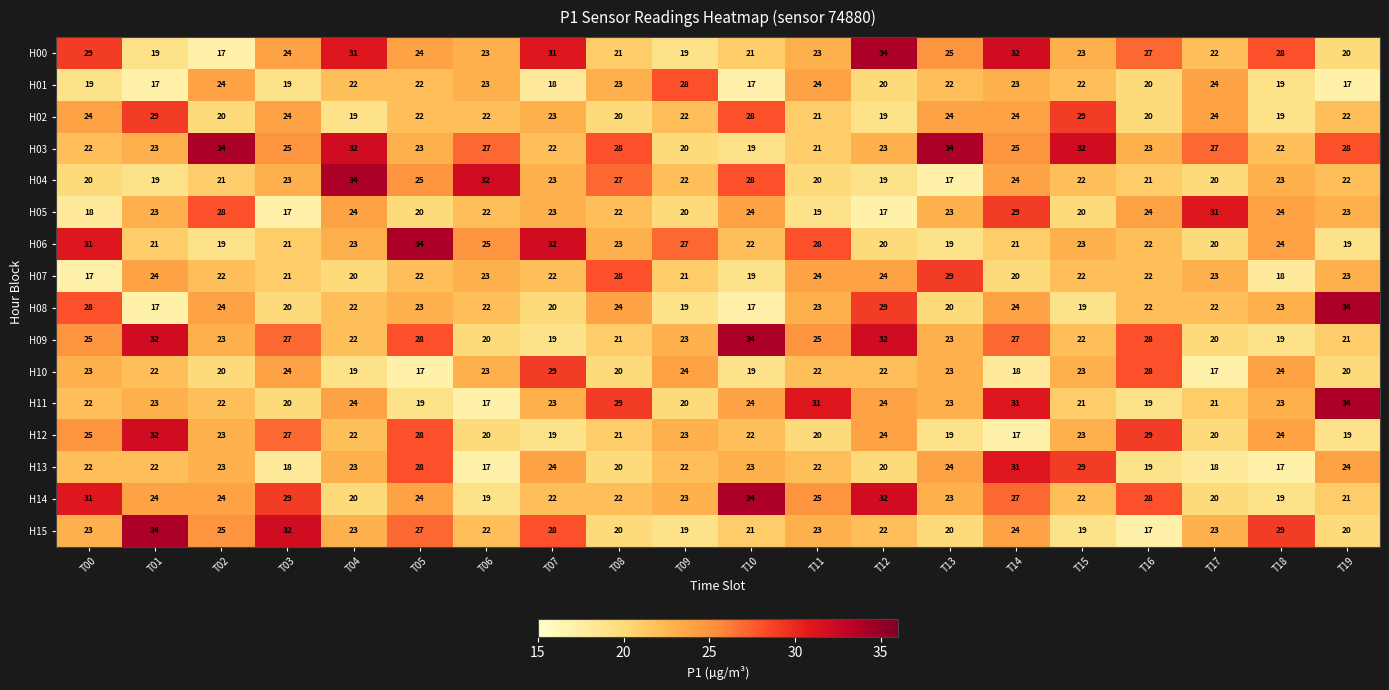

At how many categories does at least one series exceed 17?

20